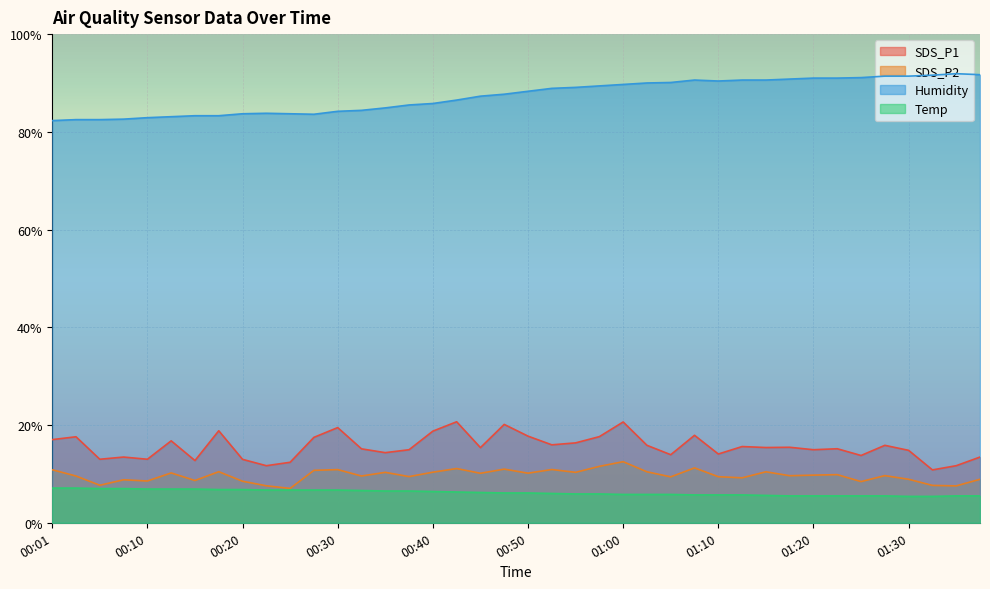

How many lines are shown in the chart?

4